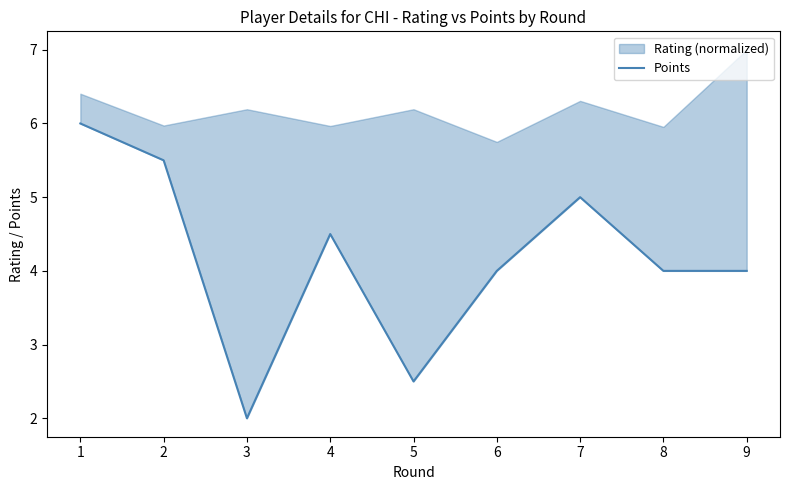

Rank the categories by value from lowest to highest.

3, 5, 6, 8, 9, 4, 7, 2, 1